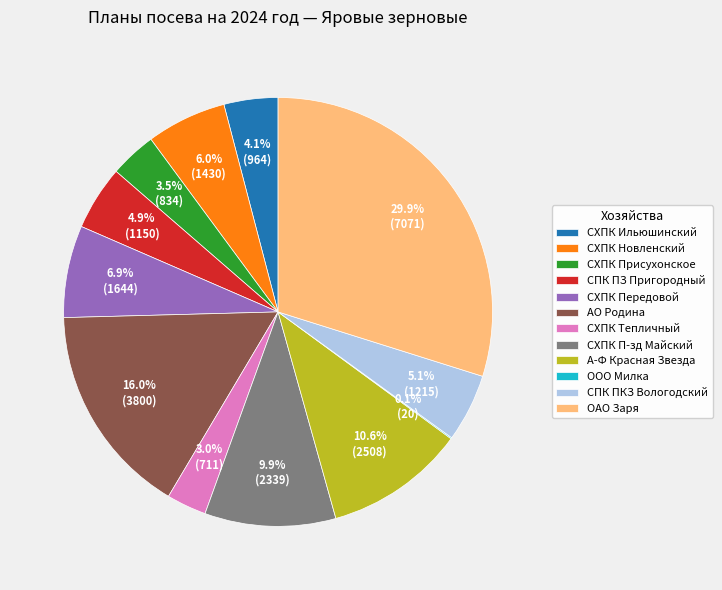

Which category has the biggest portion of the pie?

ОАО Заря